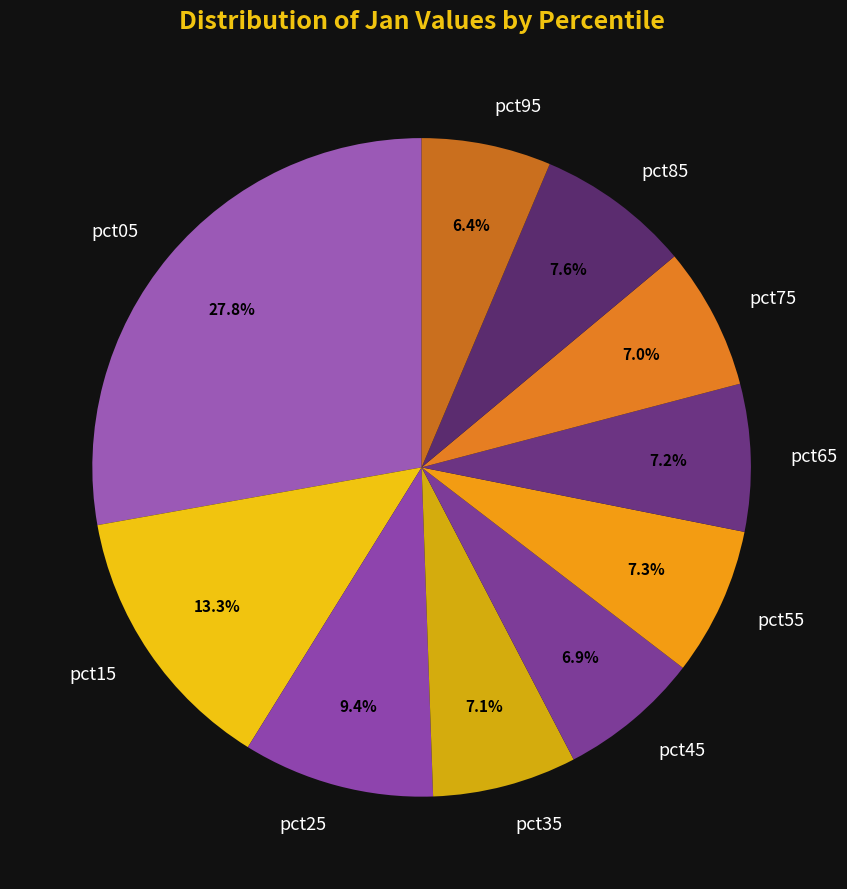

How many segments does this pie chart have?

10